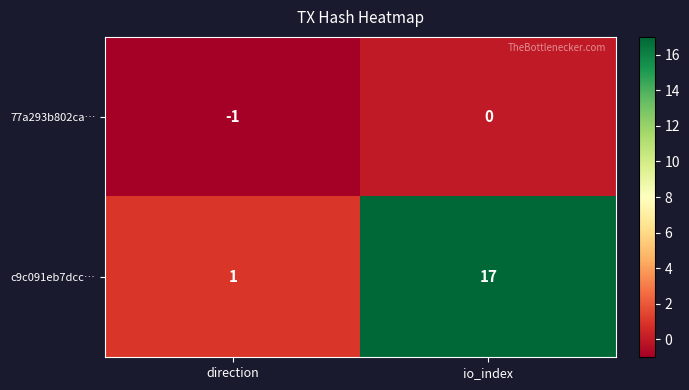

What is the average value of the c9c091eb7dcc… series?

9